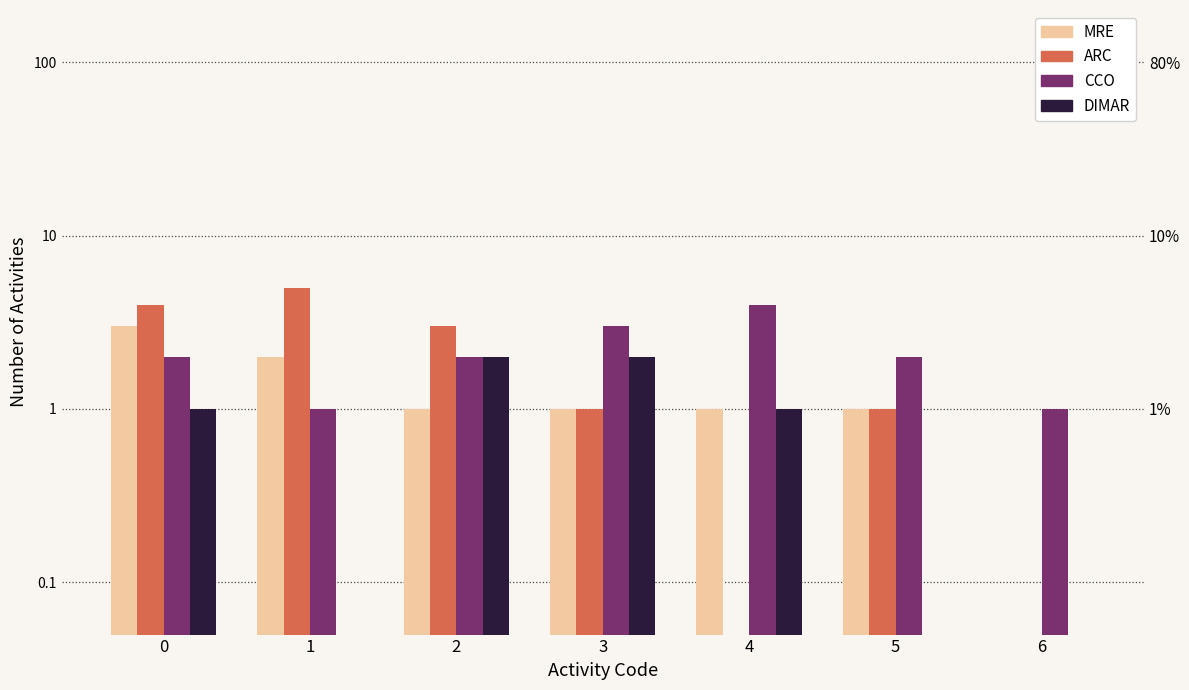

What are all the series names shown in the legend?

MRE, ARC, CCO, DIMAR